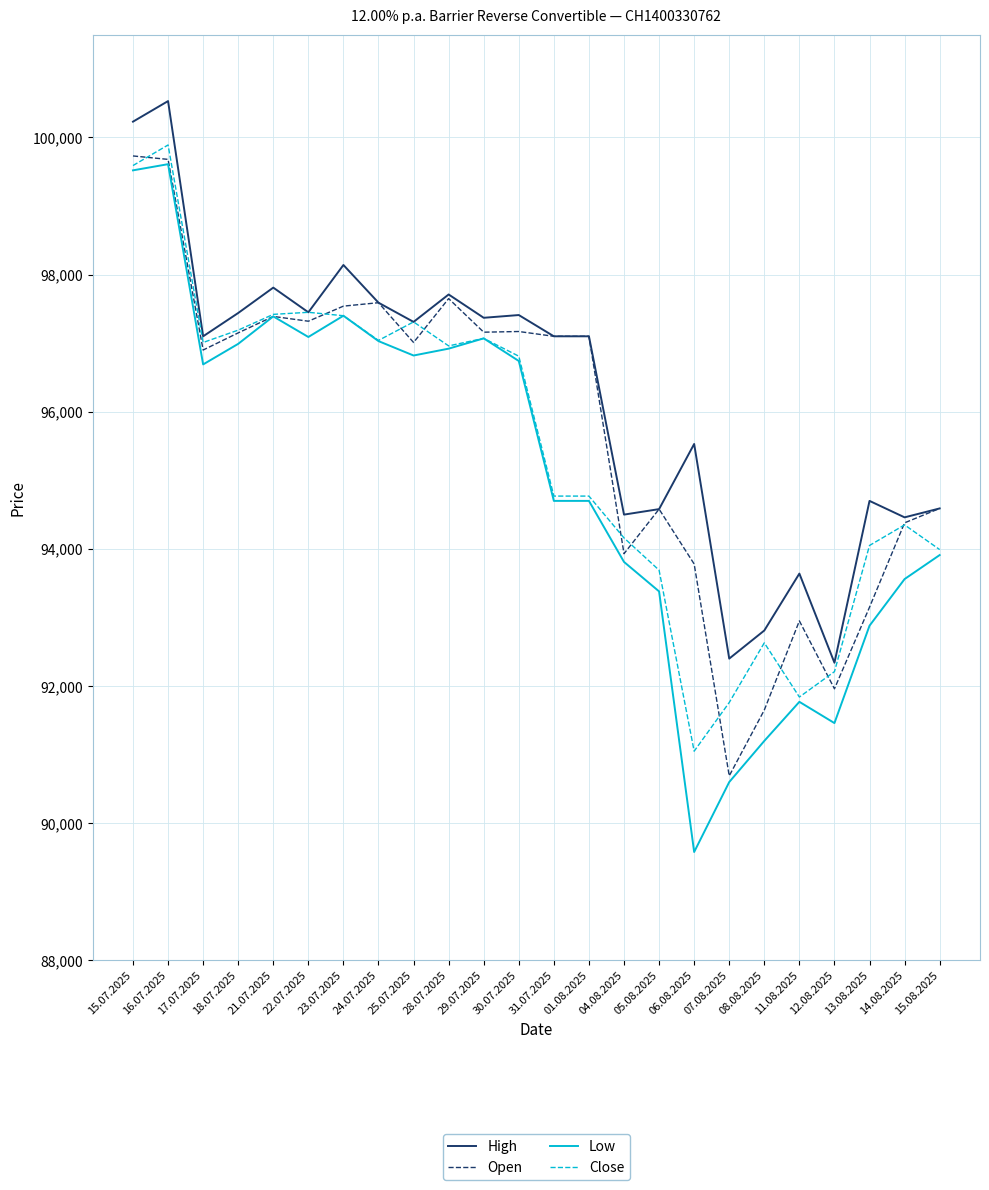

What is the approximate value of Low at 13.08.2025, to the nearest 10?

92880